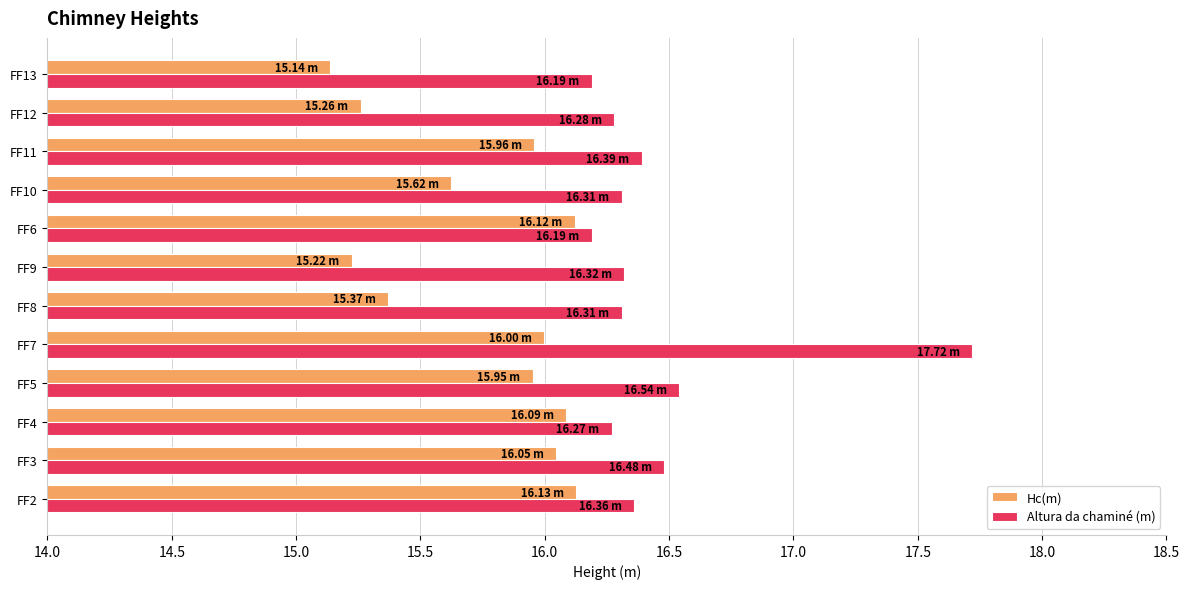

List the series in order of their overall mean, highest first.

Altura da chaminé (m), Hc(m)